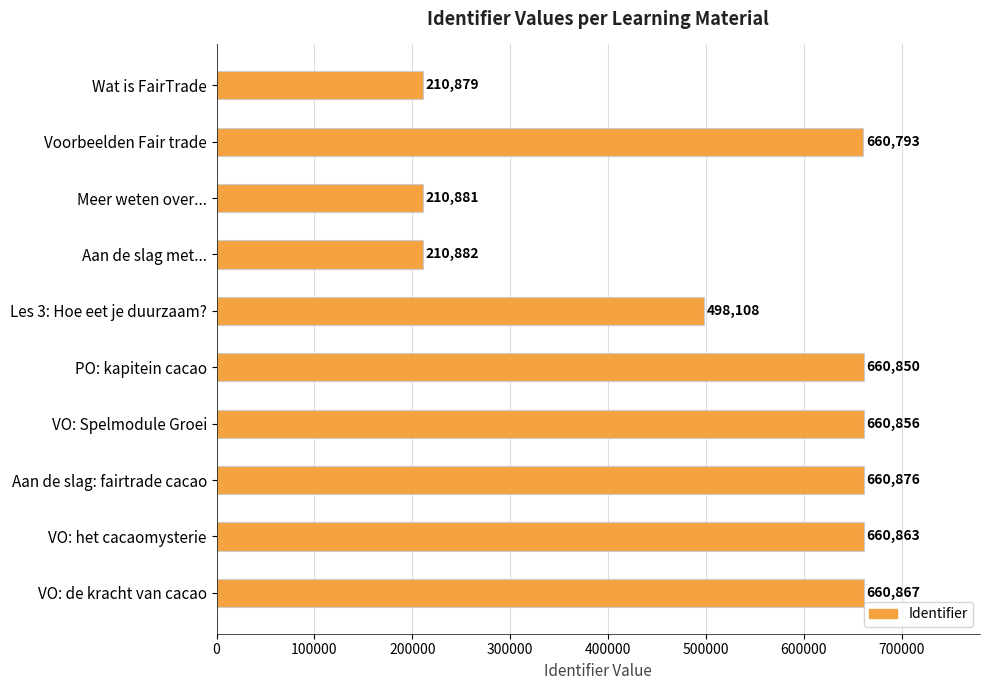

Does the chart contain stacked bars?

No